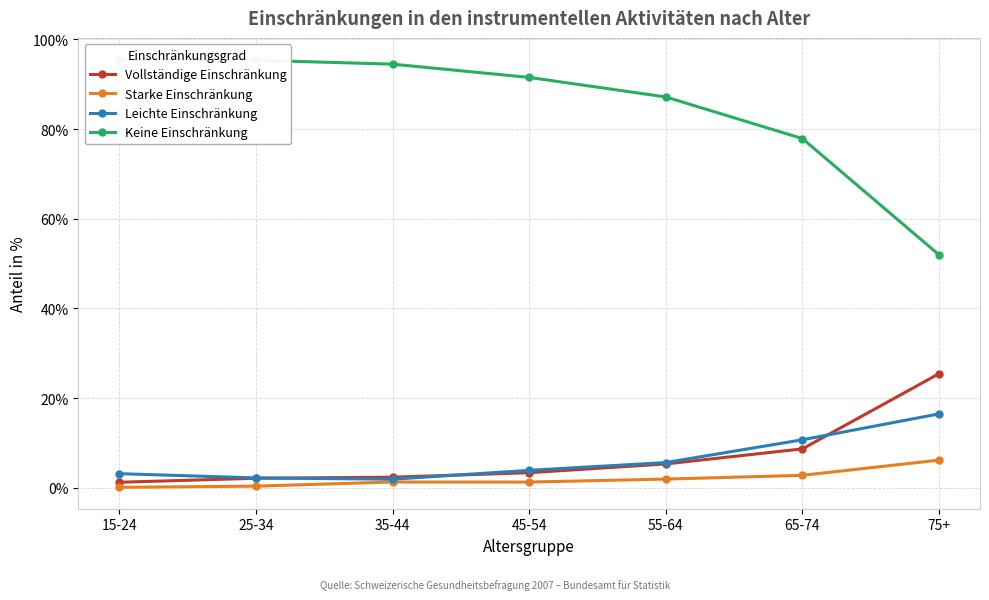

What are all the series names shown in the legend?

Vollständige Einschränkung, Starke Einschränkung, Leichte Einschränkung, Keine Einschränkung